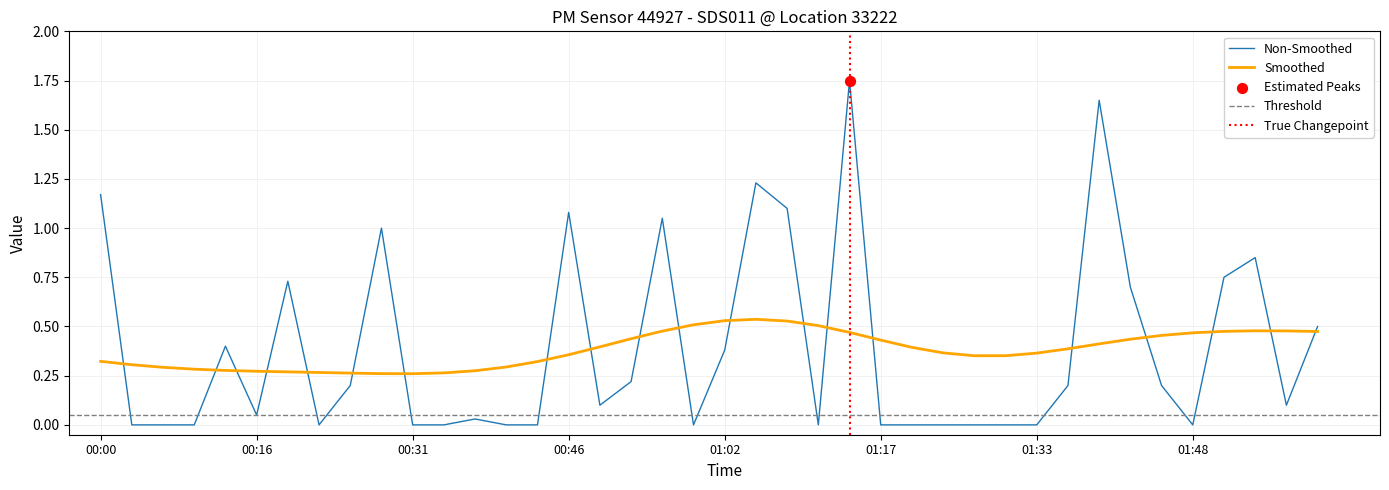

True or false: Smoothed and Non-Smoothed intersect in this chart.

True